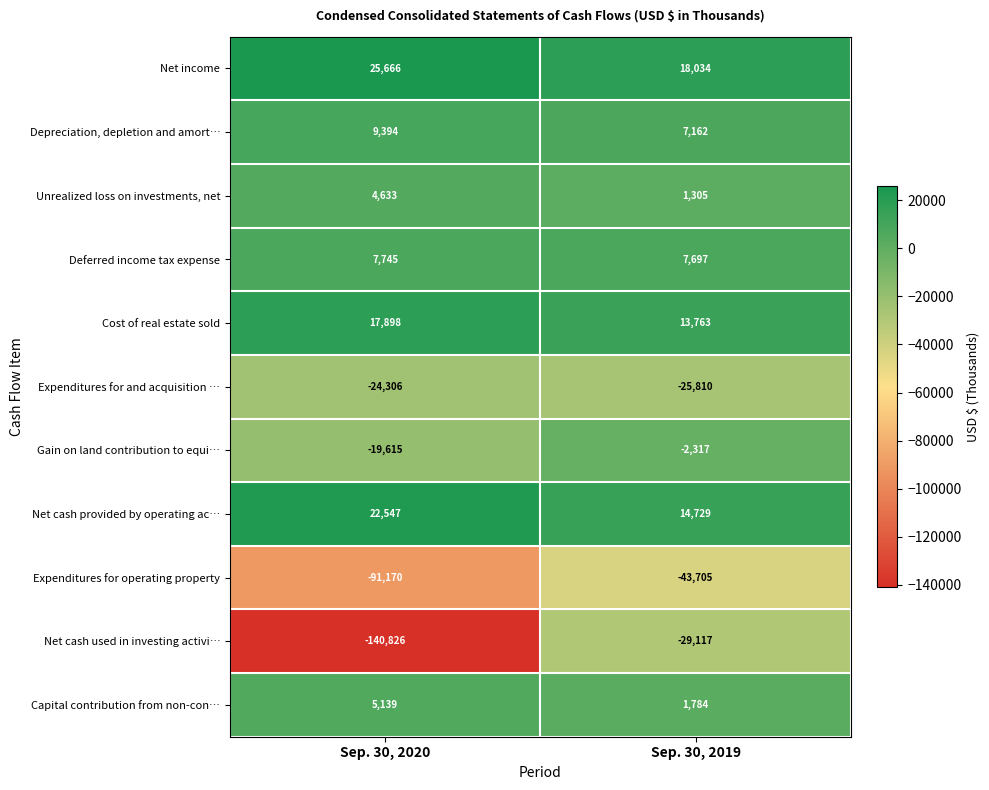

Reading left to right, extract all data points from this chart.

Net income: Sep. 30, 2020=25666	Sep. 30, 2019=18034
Depreciation, depletion and amort…: Sep. 30, 2020=9394	Sep. 30, 2019=7162
Unrealized loss on investments, net: Sep. 30, 2020=4633	Sep. 30, 2019=1305
Deferred income tax expense: Sep. 30, 2020=7745	Sep. 30, 2019=7697
Cost of real estate sold: Sep. 30, 2020=17898	Sep. 30, 2019=13763
Expenditures for and acquisition …: Sep. 30, 2020=-24306	Sep. 30, 2019=-25810
Gain on land contribution to equi…: Sep. 30, 2020=-19615	Sep. 30, 2019=-2317
Net cash provided by operating ac…: Sep. 30, 2020=22547	Sep. 30, 2019=14729
Expenditures for operating property: Sep. 30, 2020=-91170	Sep. 30, 2019=-43705
Net cash used in investing activi…: Sep. 30, 2020=-140826	Sep. 30, 2019=-29117
Capital contribution from non-con…: Sep. 30, 2020=5139	Sep. 30, 2019=1784